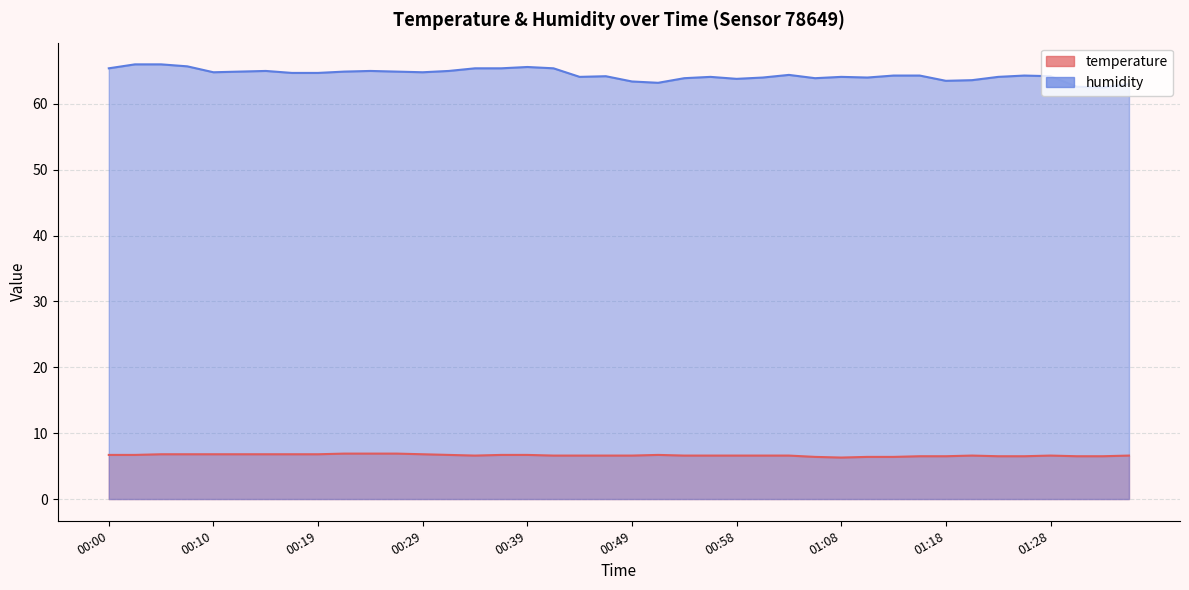

List the labels in order of temperature value, largest first.

00:22, 00:24, 00:27, 00:05, 00:07, 00:10, 00:12, 00:15, 00:17, 00:19, 00:29, 00:00, 00:02, 00:32, 00:36, 00:39, 00:51, 00:34, 00:41, 00:44, 00:46, 00:49, 00:54, 00:56, 00:58, 01:01, 01:03, 01:20, 01:28, 01:35, 01:15, 01:18, 01:23, 01:25, 01:30, 01:33, 01:06, 01:11, 01:13, 01:08